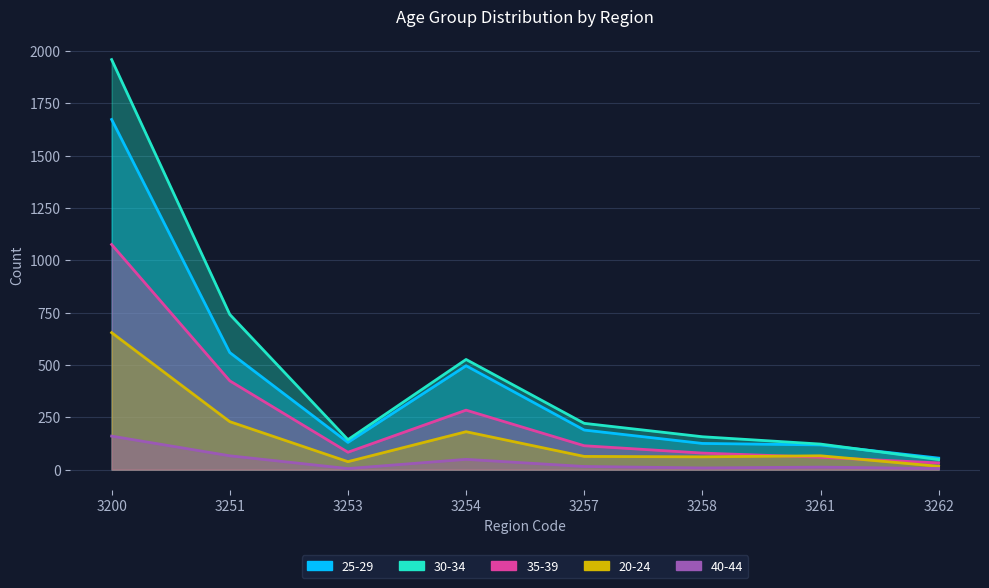

Where does the 40-44 series first go above 15?

3200